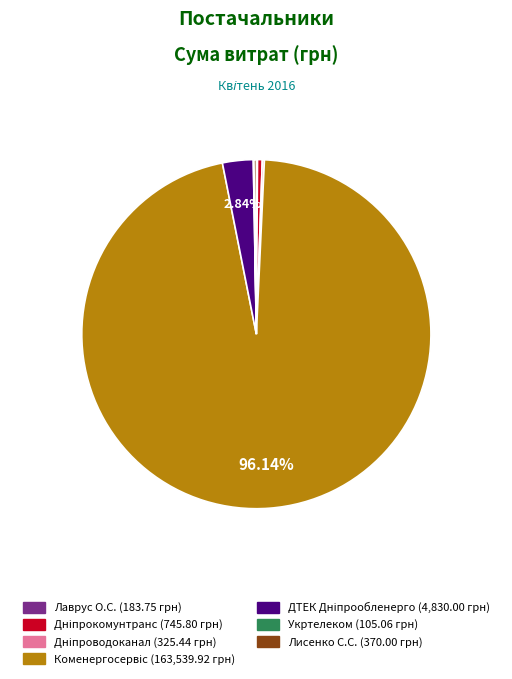

Is there any slice that represents more than half of the pie?

Yes